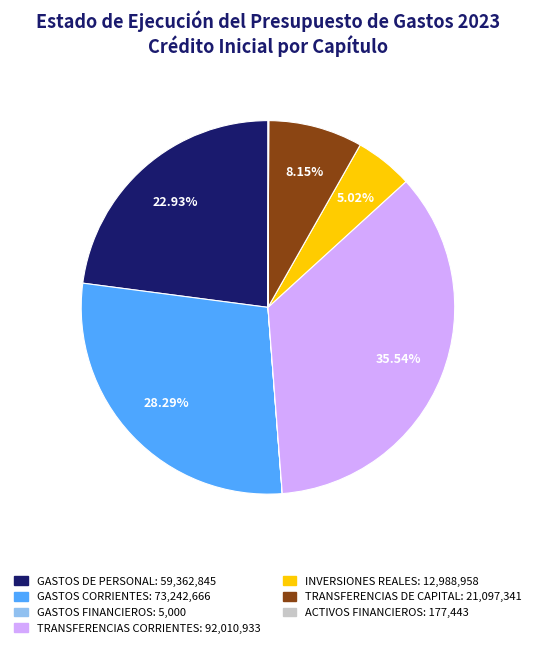

Is there a majority slice in this chart?

No